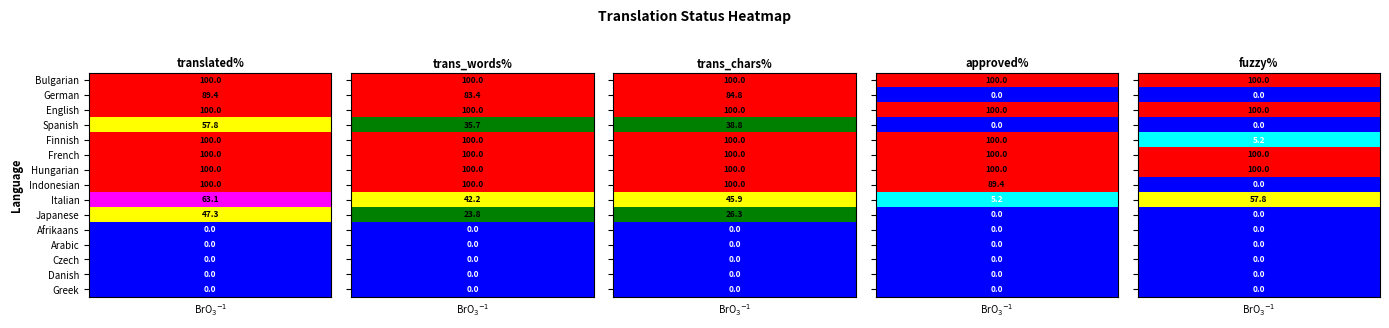

What is the difference between the Spanish values at approved_percent and translated_percent?

57.8